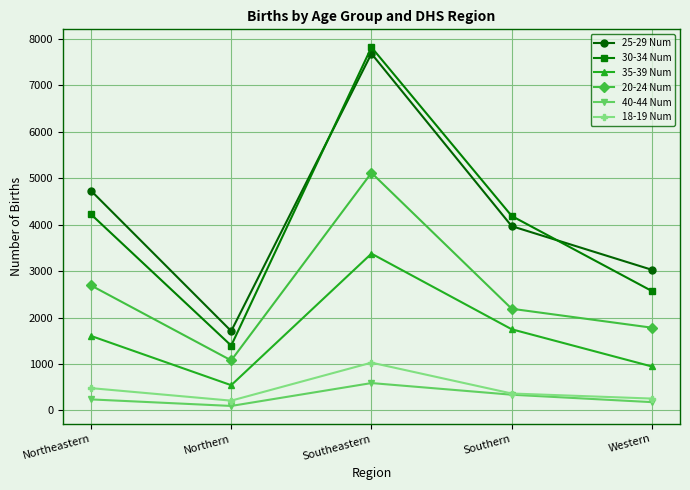

How many data points in 20-24 Num are less than 2189?

2